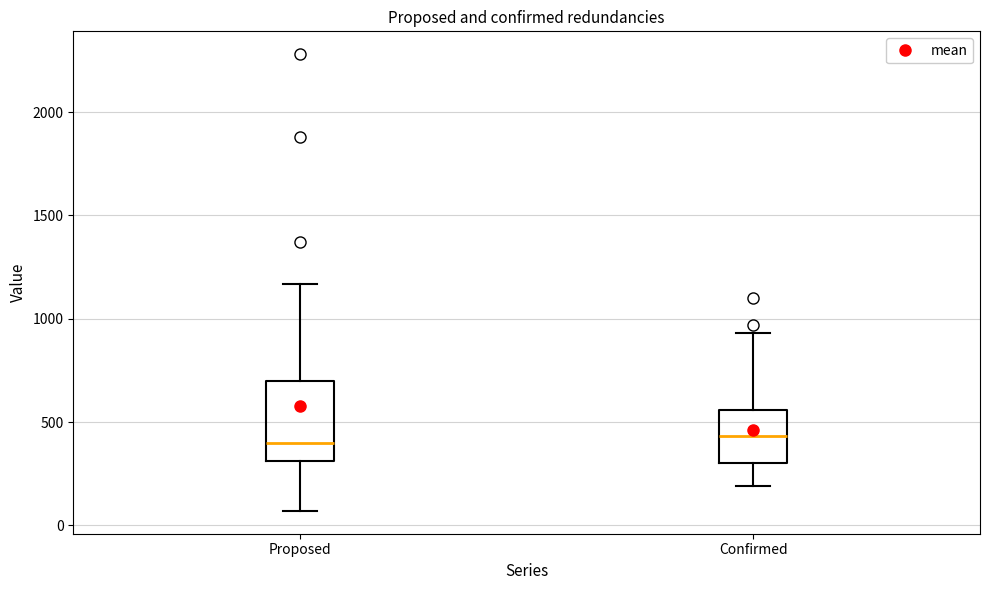

Comparing the boxes themselves (not the whiskers), which one is the tallest?

Proposed